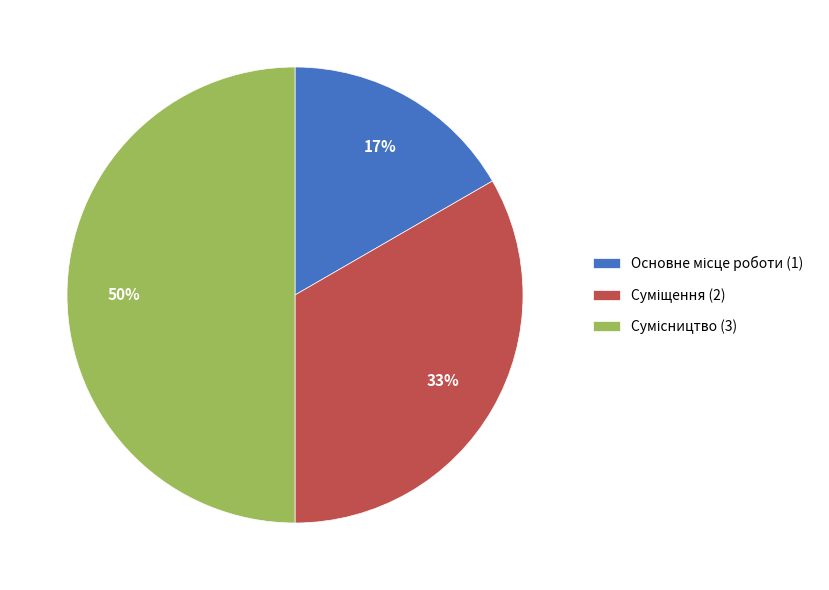

To the nearest percent, what is the average slice percentage?

33%